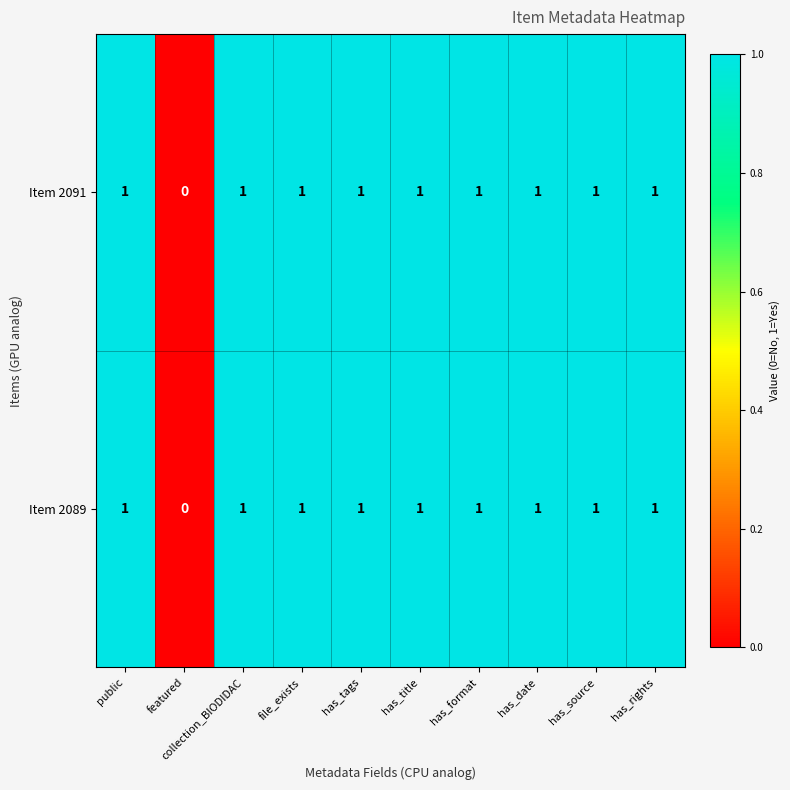

Count the Item 2089 values in the range 1 to 2.

9